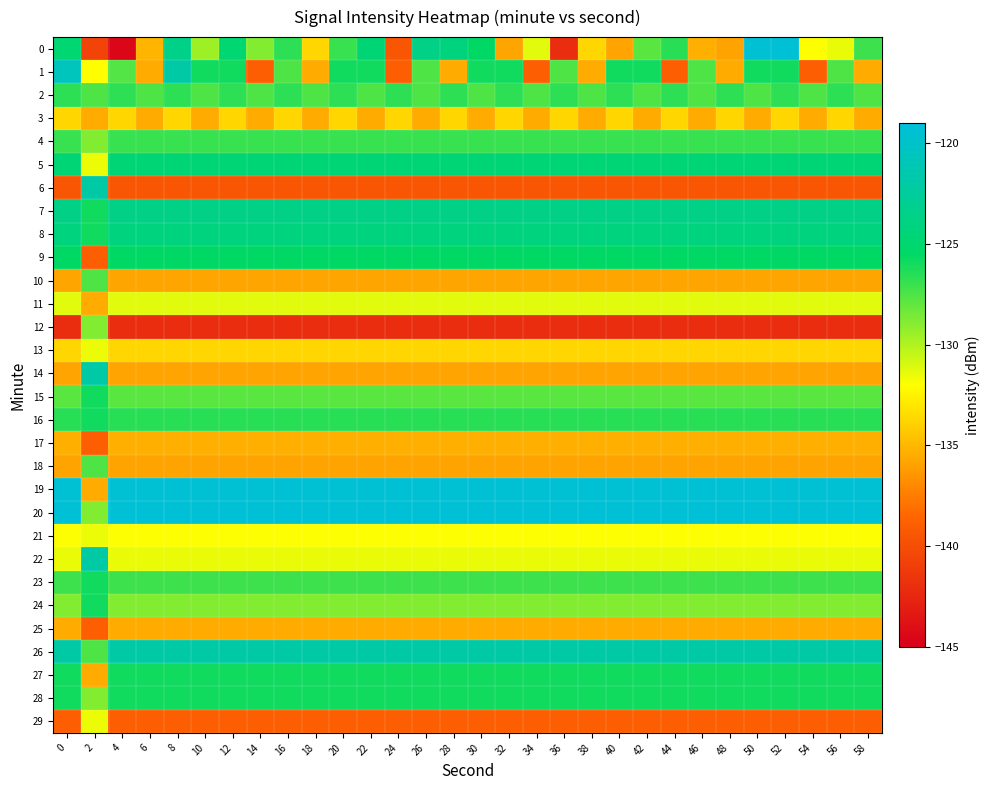

Between 54 and 52, which is larger?

52